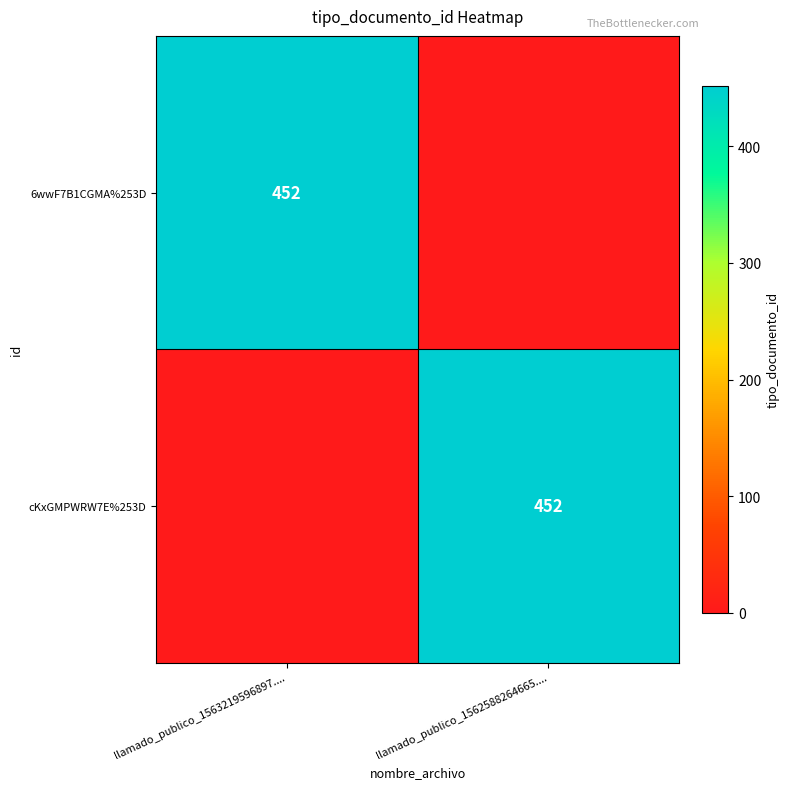

Is it true that 6wwF7B1CGMA%253D equals 279 at llamado_publico_1563219596897....?

False